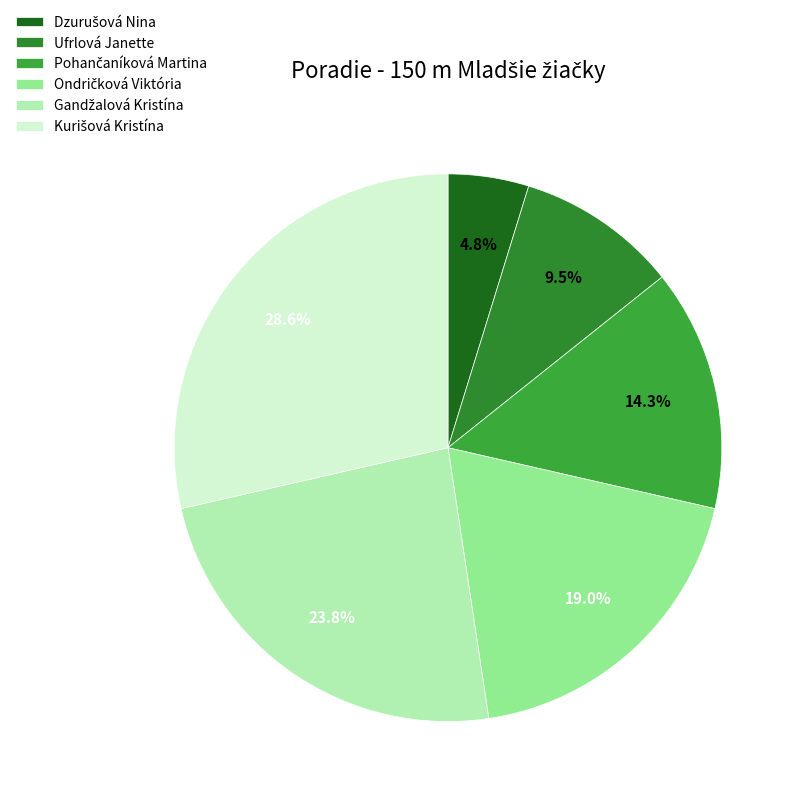

Count the number of slices in the pie.

6